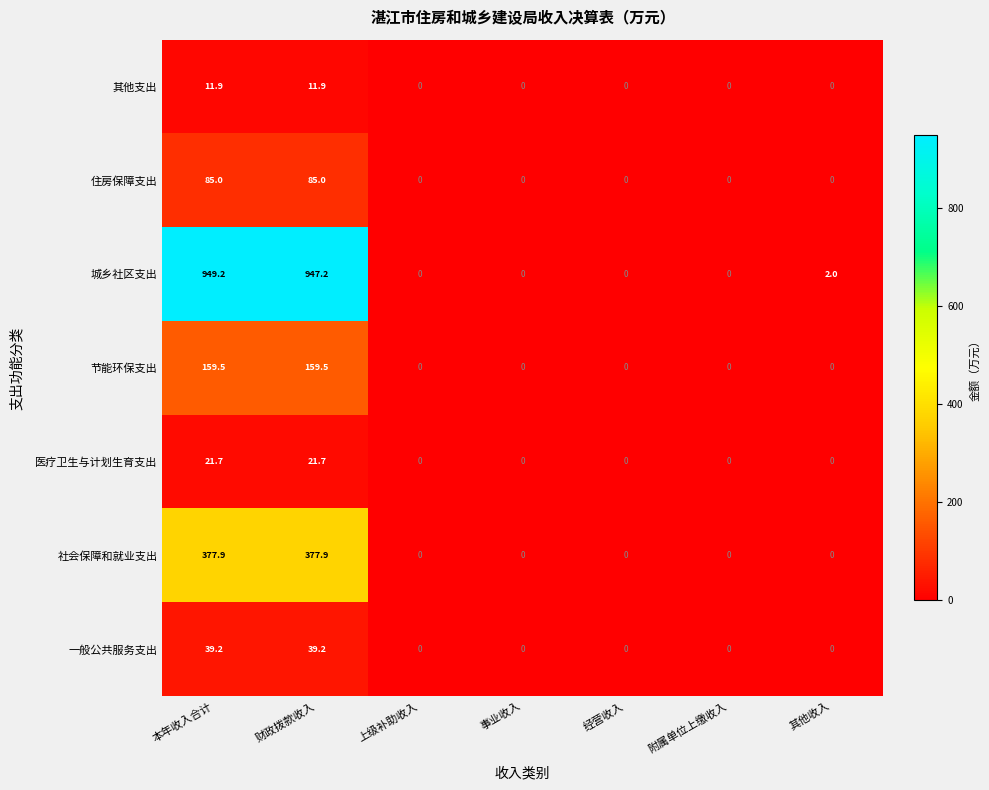

At which category is the sum across all series the highest?

本年收入合计